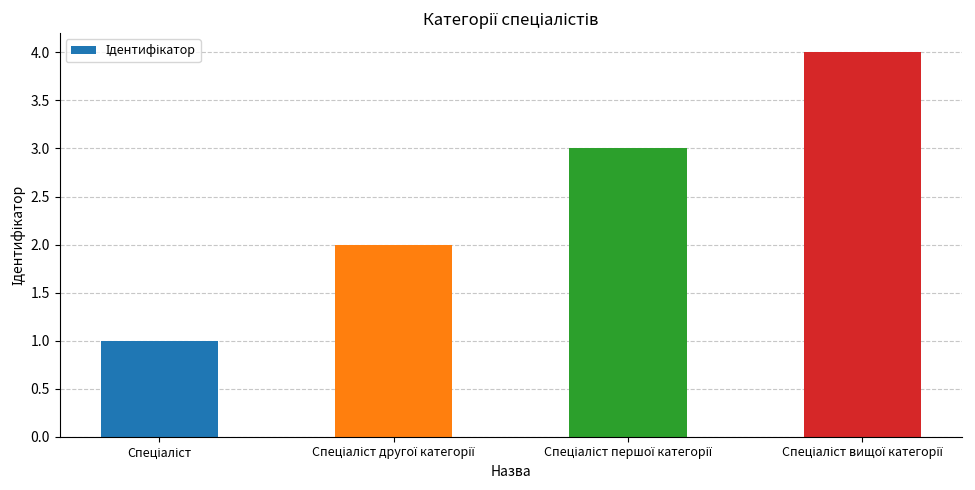

What is the maximum value shown in the chart?

4